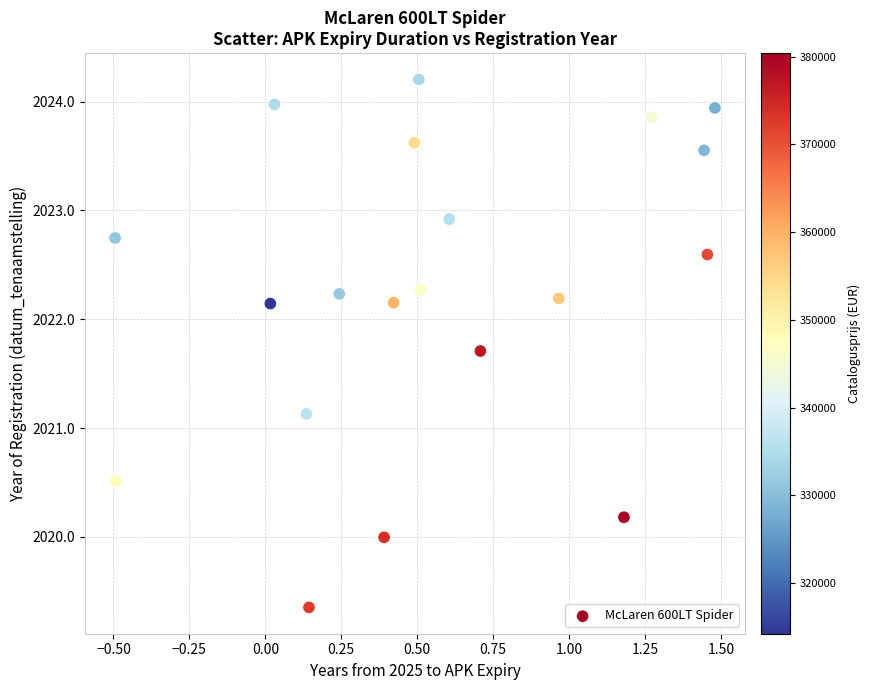

What Y value in the scatter plot is closest to 2021?

2021.1